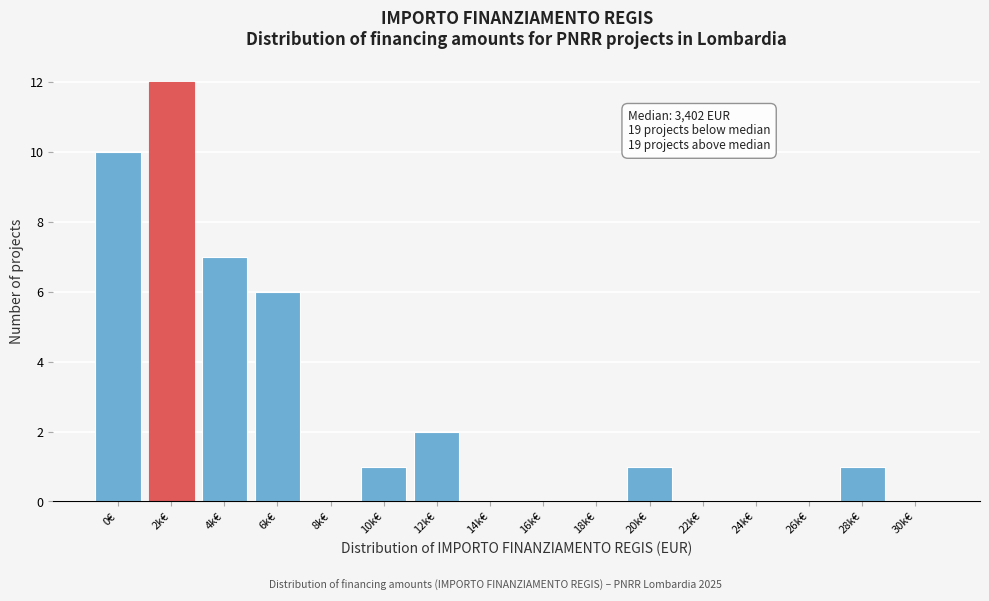

Reading left to right, what are all the values shown in this chart?

0€=10	2k€=12	4k€=7	6k€=6	8k€=0	10k€=1	12k€=2	14k€=0	16k€=0	18k€=0	20k€=1	22k€=0	24k€=0	26k€=0	28k€=1	30k€=0